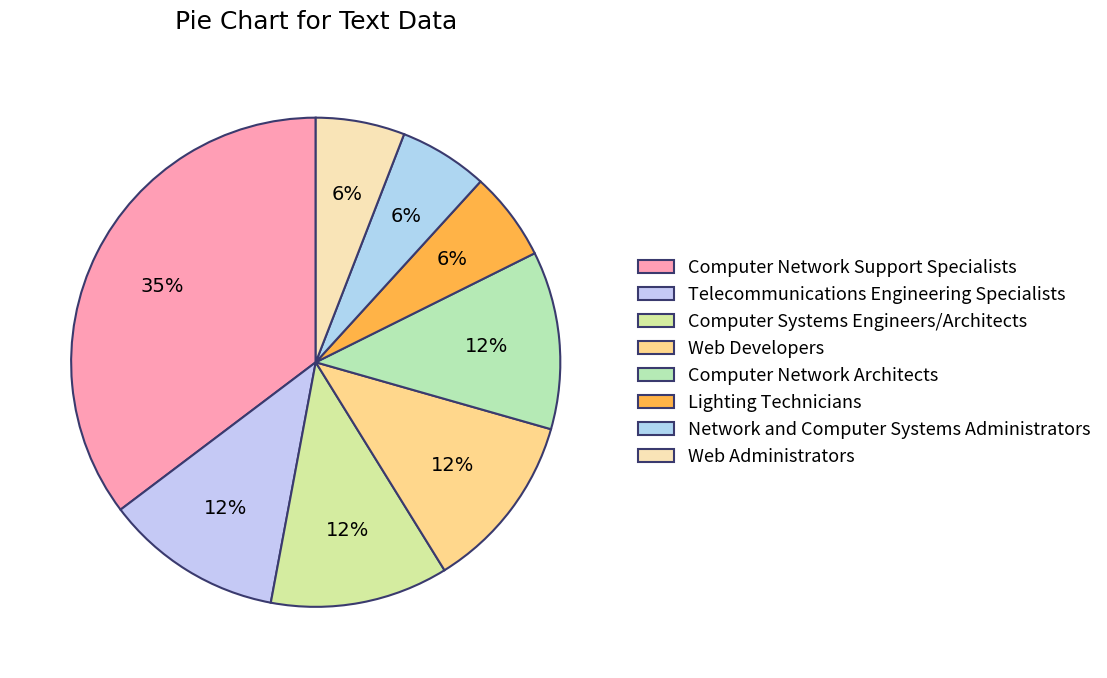

Which category has the biggest portion of the pie?

Computer Network Support Specialists